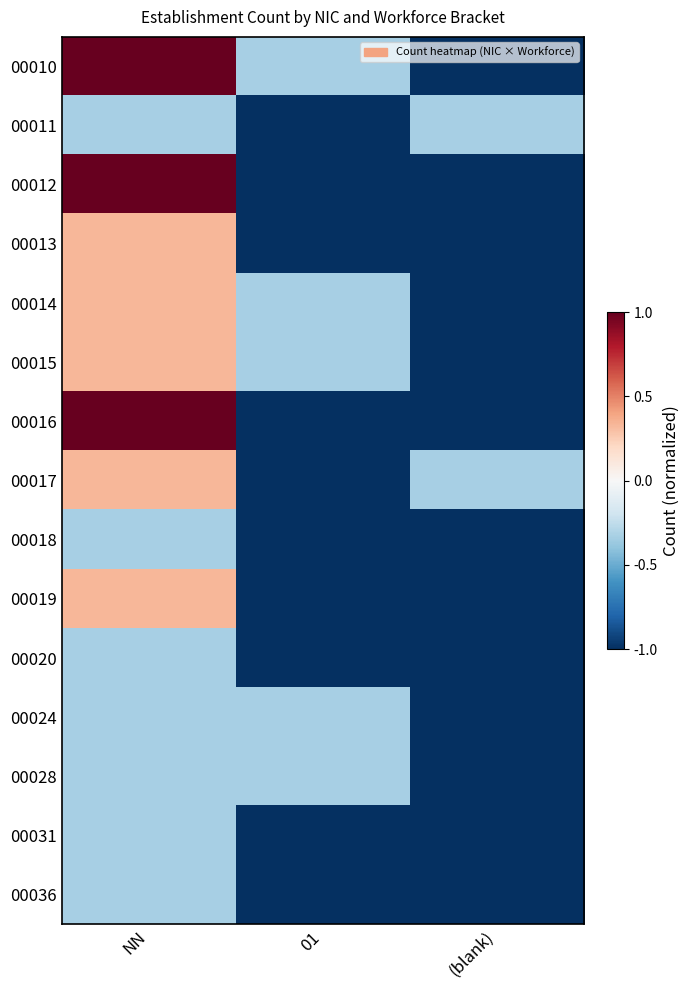

Reading left to right, transcribe all the data shown in this chart.

00010: NN=1.0	01=-0.3	(blank)=-1.0
00011: NN=-0.3	01=-1.0	(blank)=-0.3
00012: NN=1.0	01=-1.0	(blank)=-1.0
00013: NN=0.3	01=-1.0	(blank)=-1.0
00014: NN=0.3	01=-0.3	(blank)=-1.0
00015: NN=0.3	01=-0.3	(blank)=-1.0
00016: NN=1.0	01=-1.0	(blank)=-1.0
00017: NN=0.3	01=-1.0	(blank)=-0.3
00018: NN=-0.3	01=-1.0	(blank)=-1.0
00019: NN=0.3	01=-1.0	(blank)=-1.0
00020: NN=-0.3	01=-1.0	(blank)=-1.0
00024: NN=-0.3	01=-0.3	(blank)=-1.0
00028: NN=-0.3	01=-0.3	(blank)=-1.0
00031: NN=-0.3	01=-1.0	(blank)=-1.0
00036: NN=-0.3	01=-1.0	(blank)=-1.0